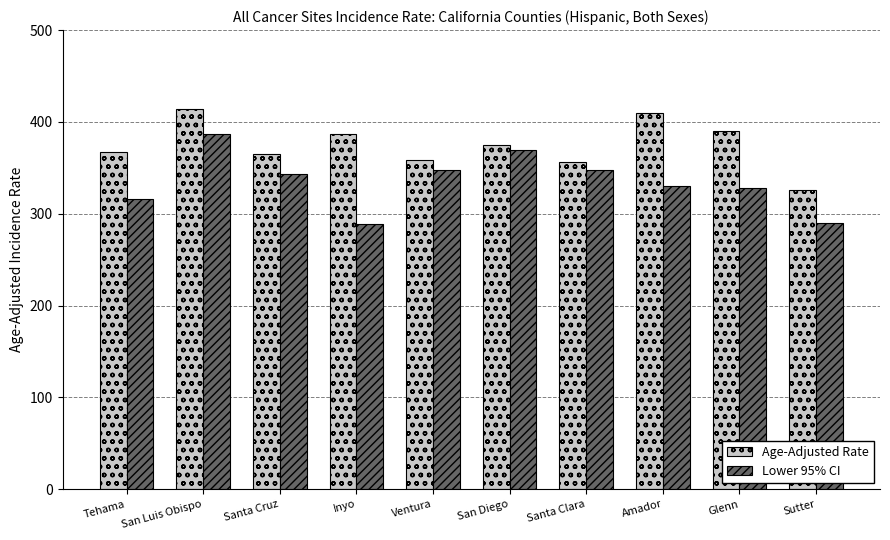

Read the Lower 95% CI value at Glenn.

328.4